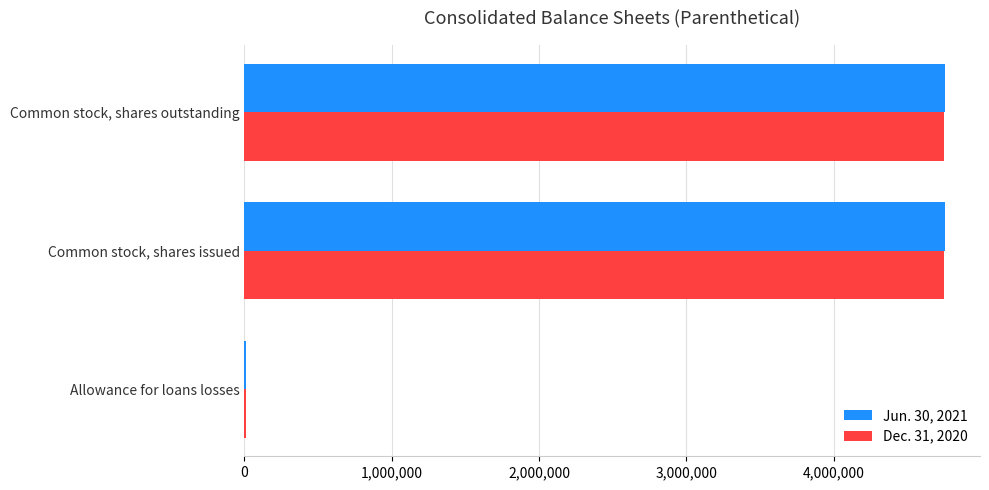

Is the value of Jun. 30, 2021 at Common stock, shares issued greater than the value of Dec. 31, 2020 at Allowance for loans losses?

Yes